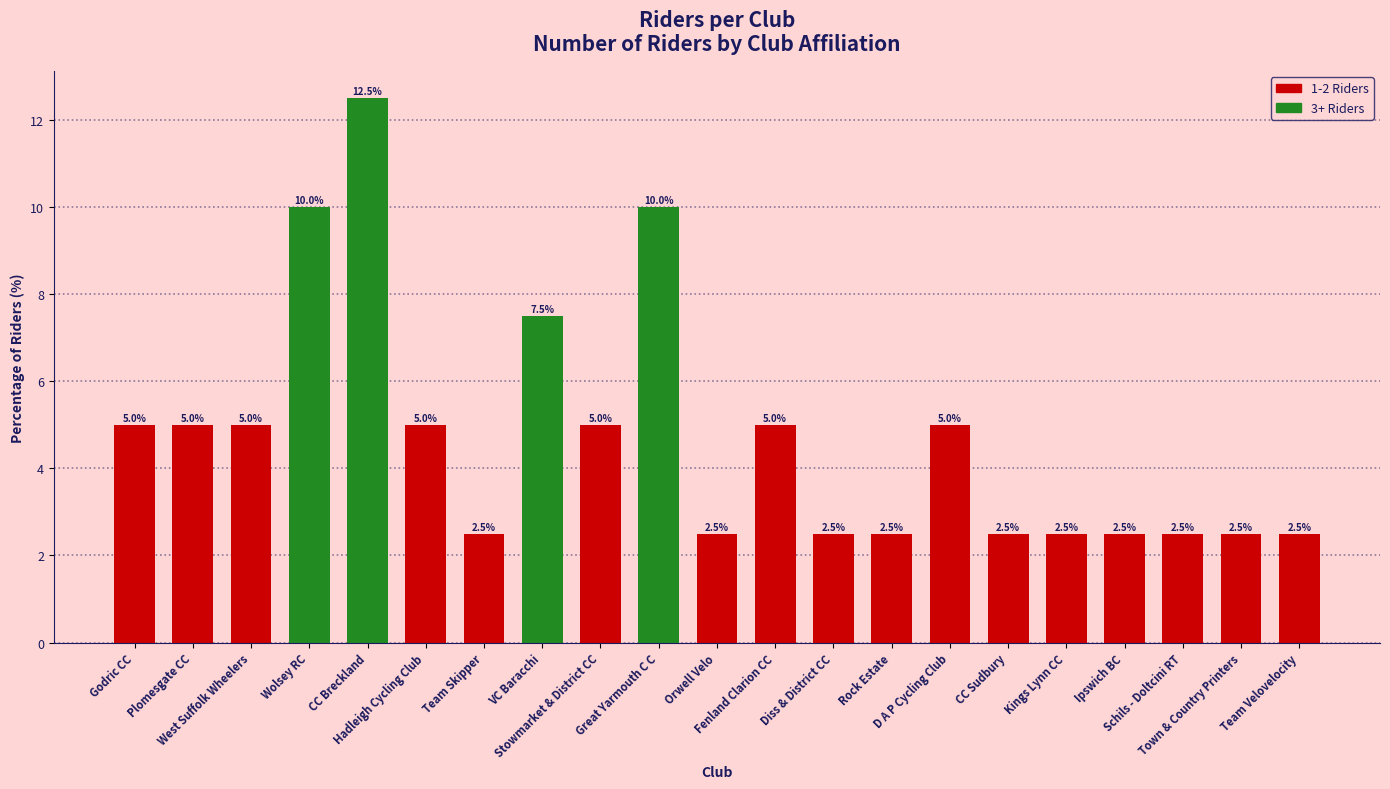

True or false: the data shows 1.5 at Orwell Velo.

False